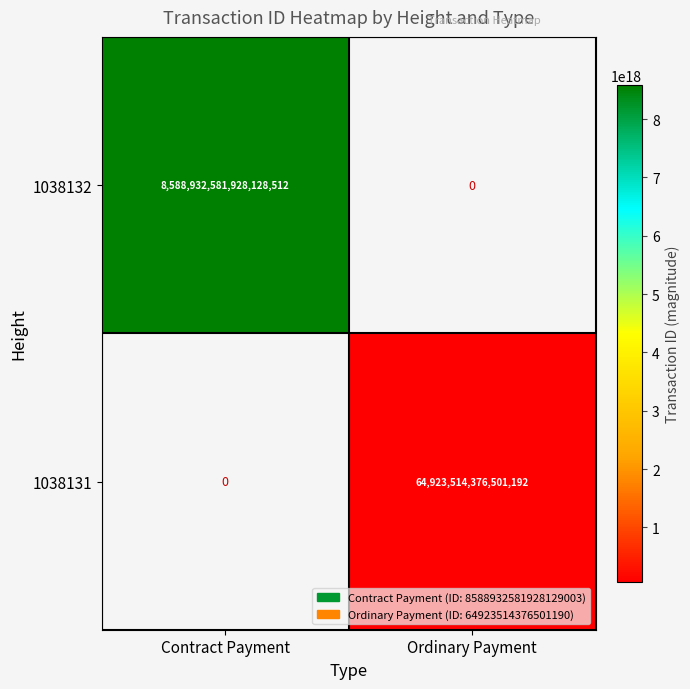

At Ordinary Payment, list the series in order from largest to smallest.

1038131, 1038132